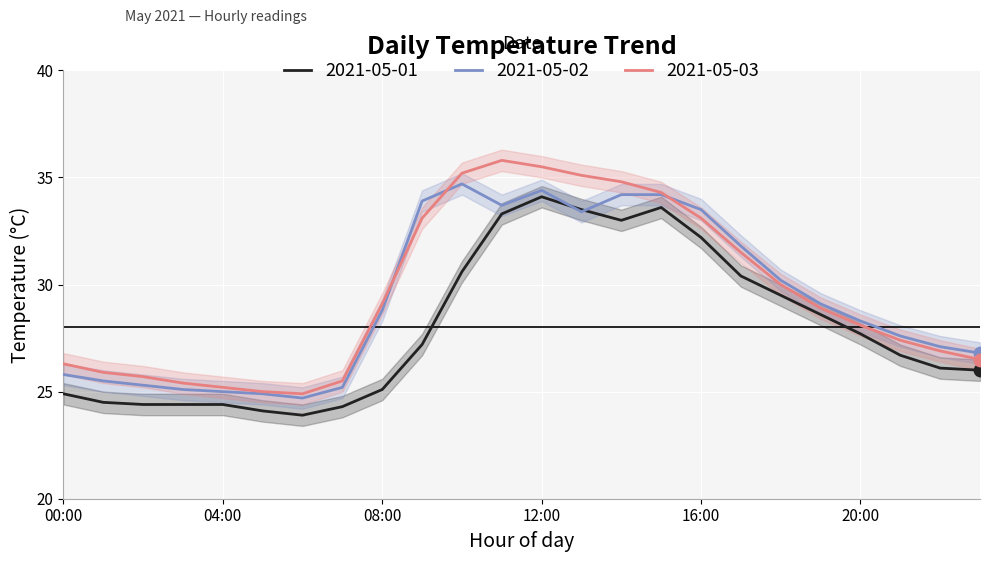

What is the total value across all series at 22:00?

80.1